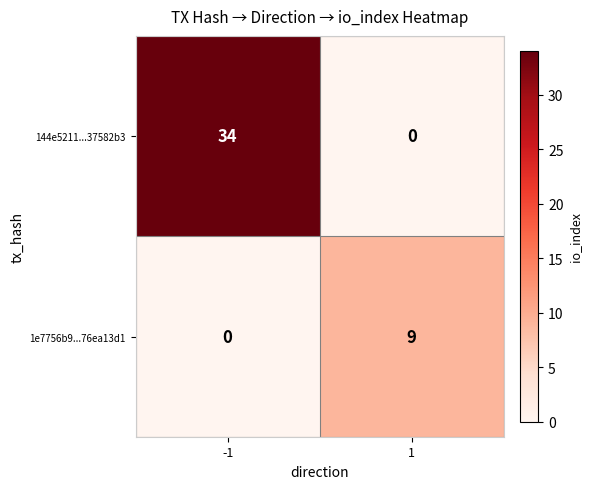

At 1, list the series in order from largest to smallest.

1e7756b9...76ea13d1, 144e5211...37582b3